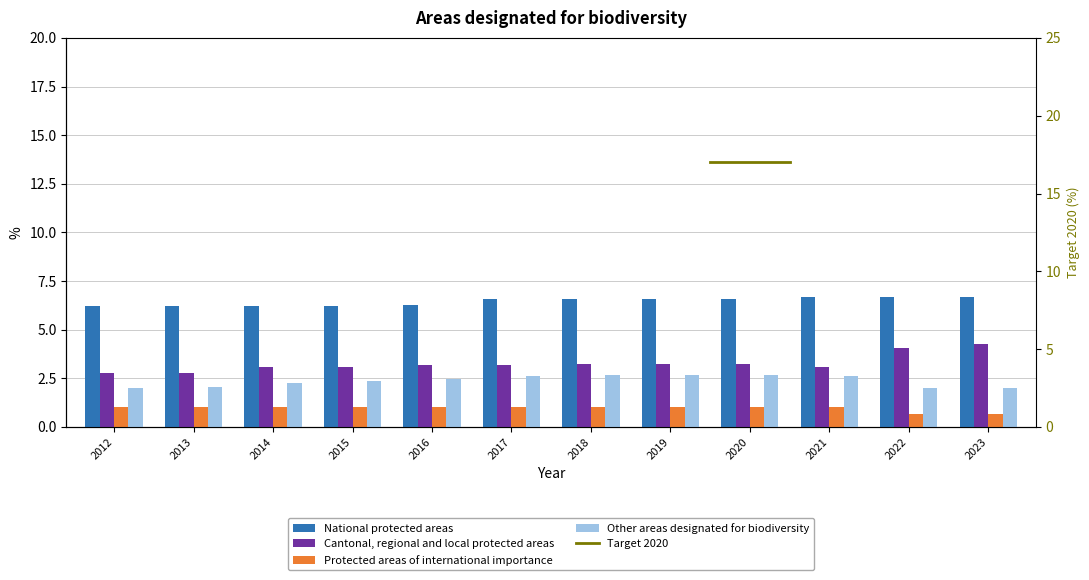

What is the sum of all National protected areas values?

77.7